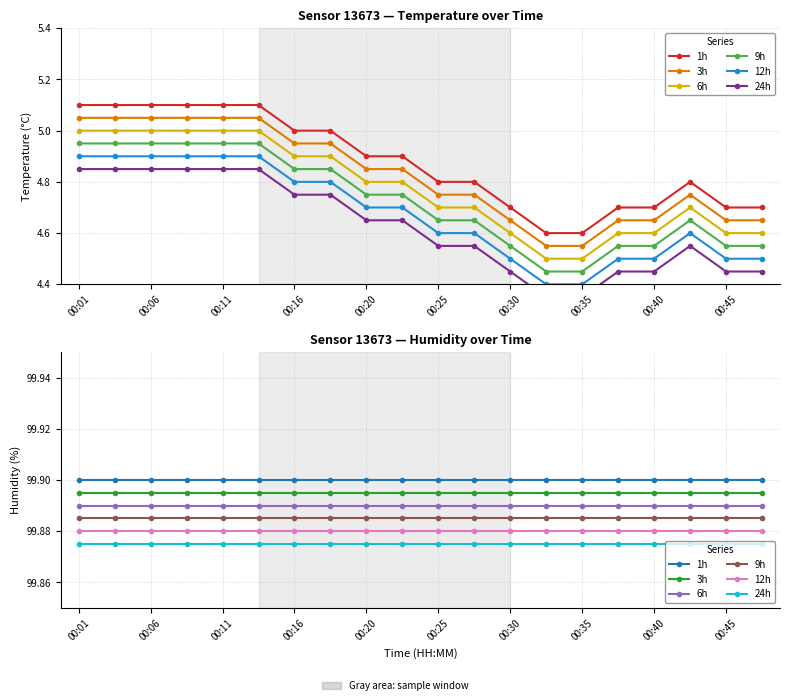

True or false: 1h and 6h cross at least once.

False